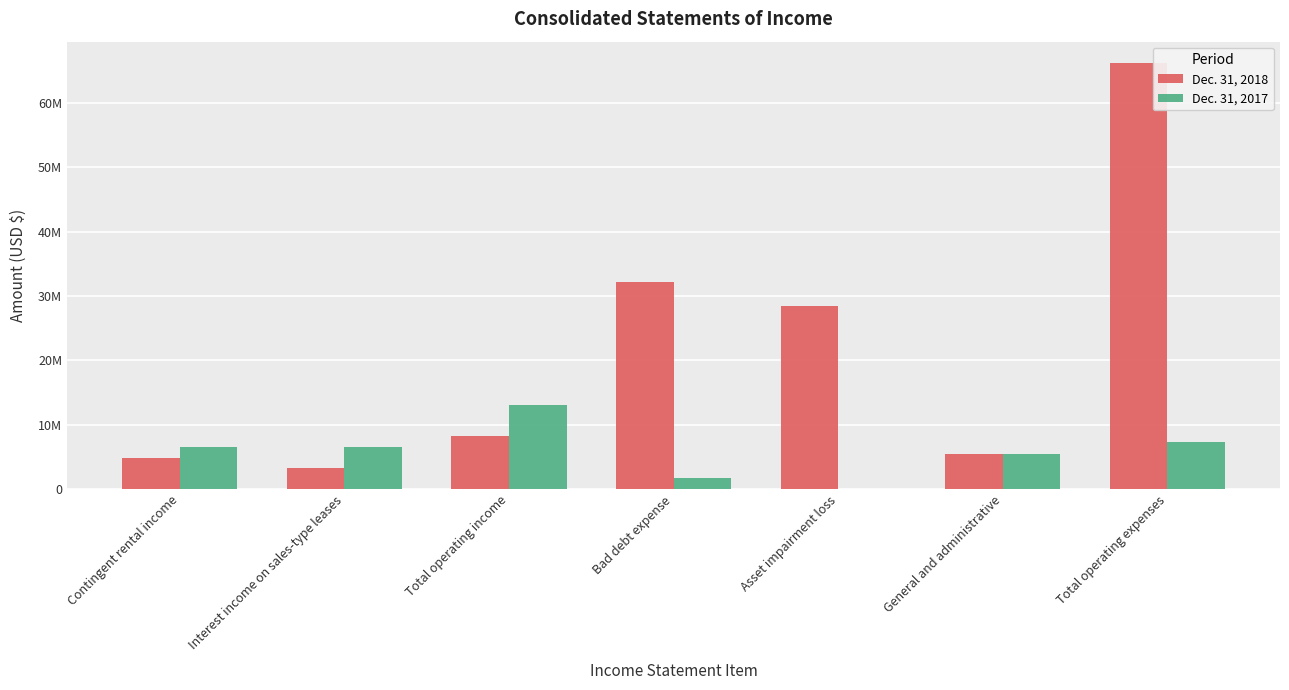

Does the chart contain stacked bars?

No